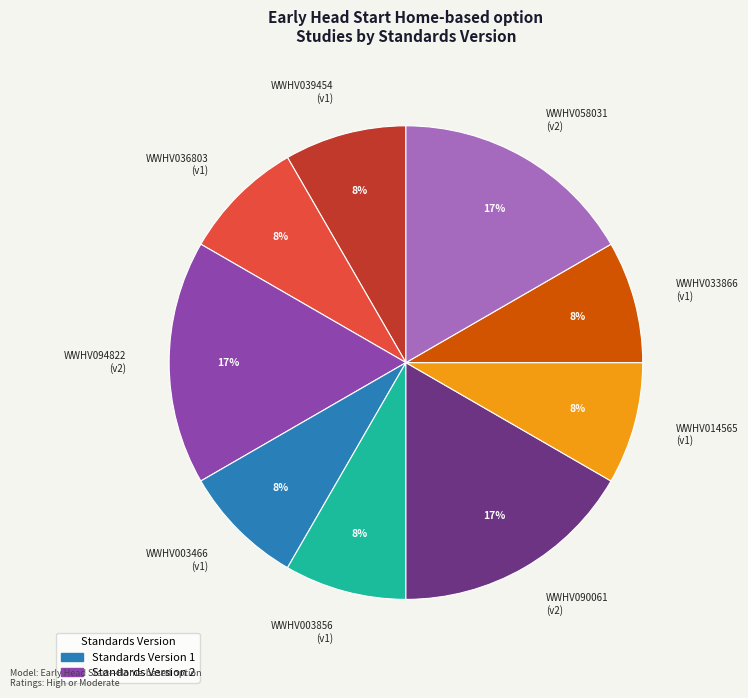

What is the ratio of the value at WWHV036803 to the value at WWHV003856?

1.0